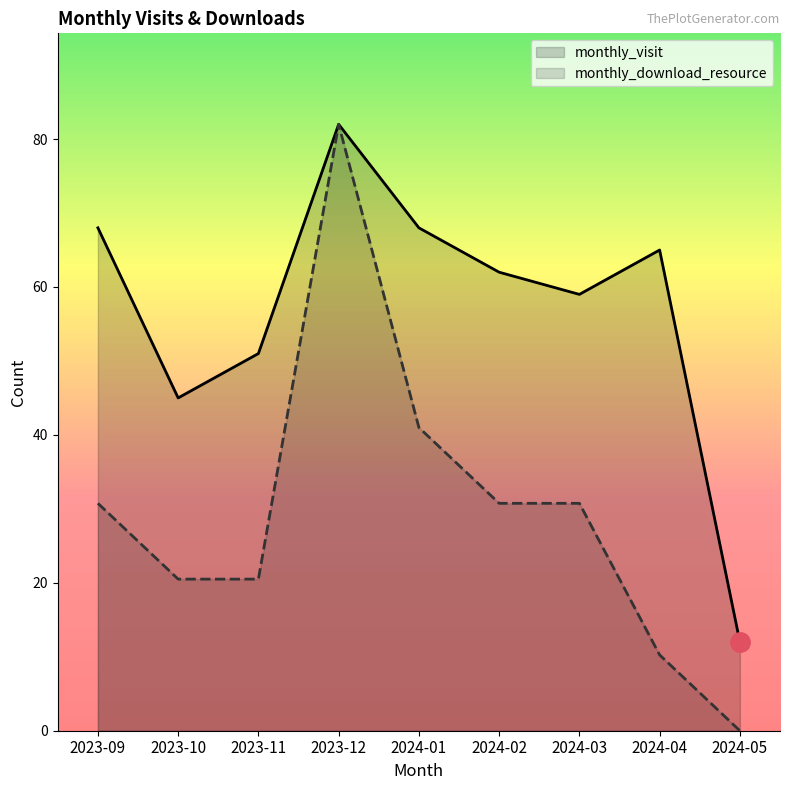

Which category has the lowest value across all series?

2024-05